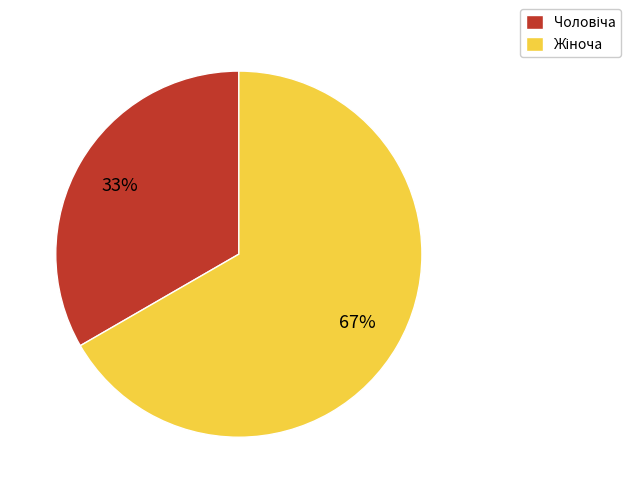

To the nearest percent, what is the average slice percentage?

50%